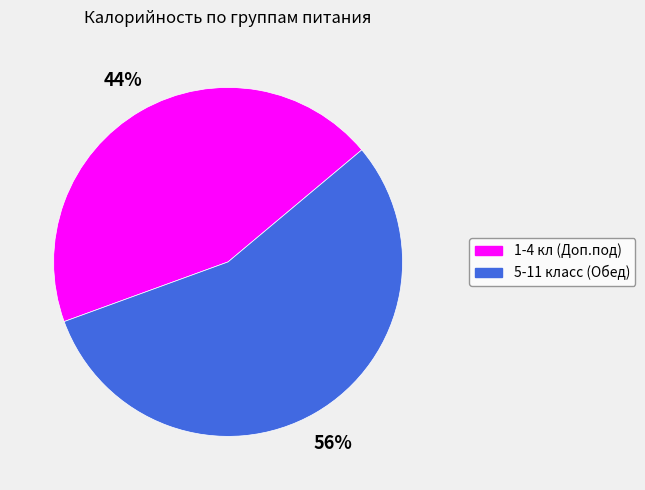

Which category has the biggest portion of the pie?

5-11 класс (Обед)